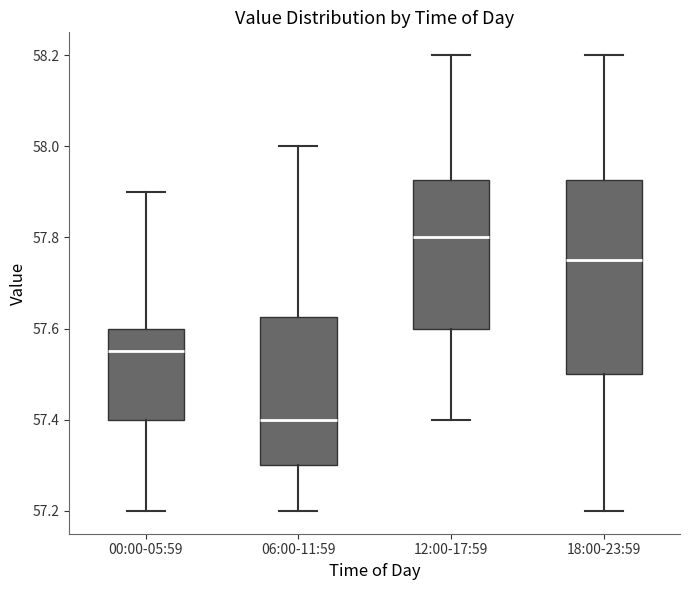

Comparing the boxes themselves (not the whiskers), which one is the tallest?

18:00-23:59